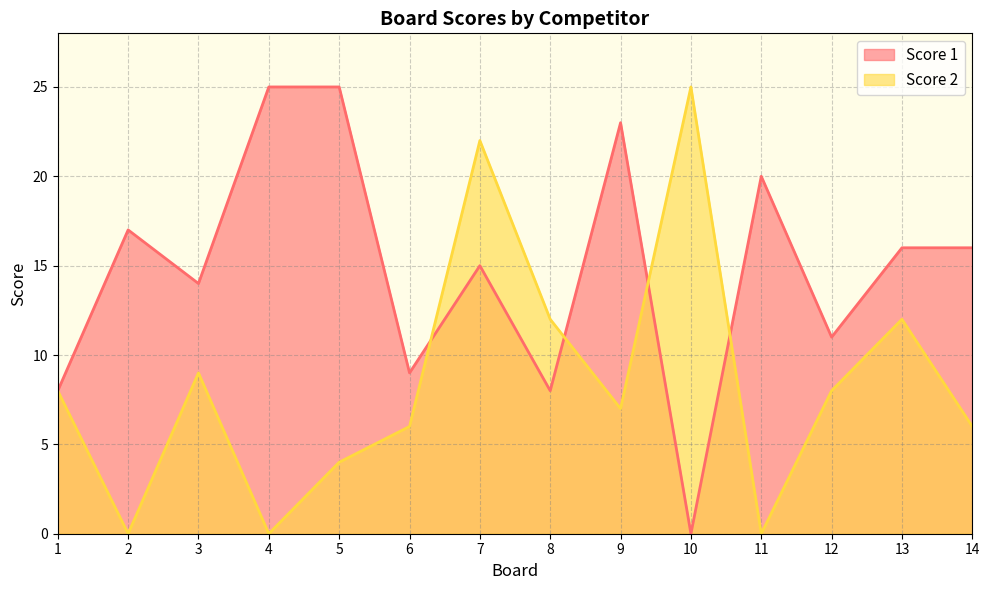

At which label is Score 2 closest to 12?

8